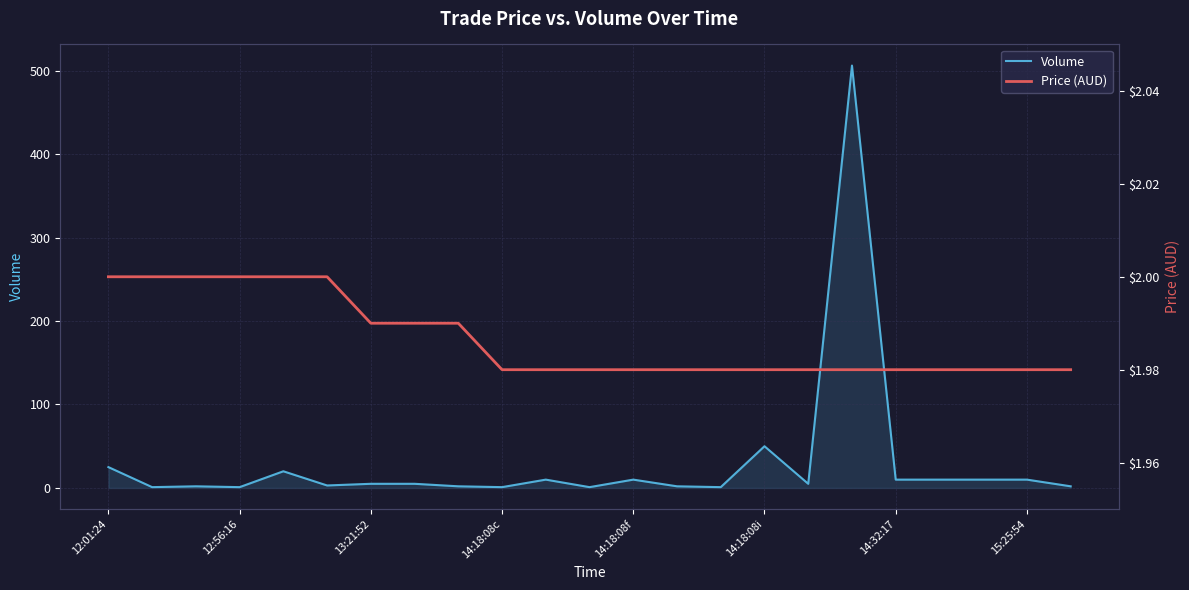

Is it true that Volume equals 121.6 at 17?

False